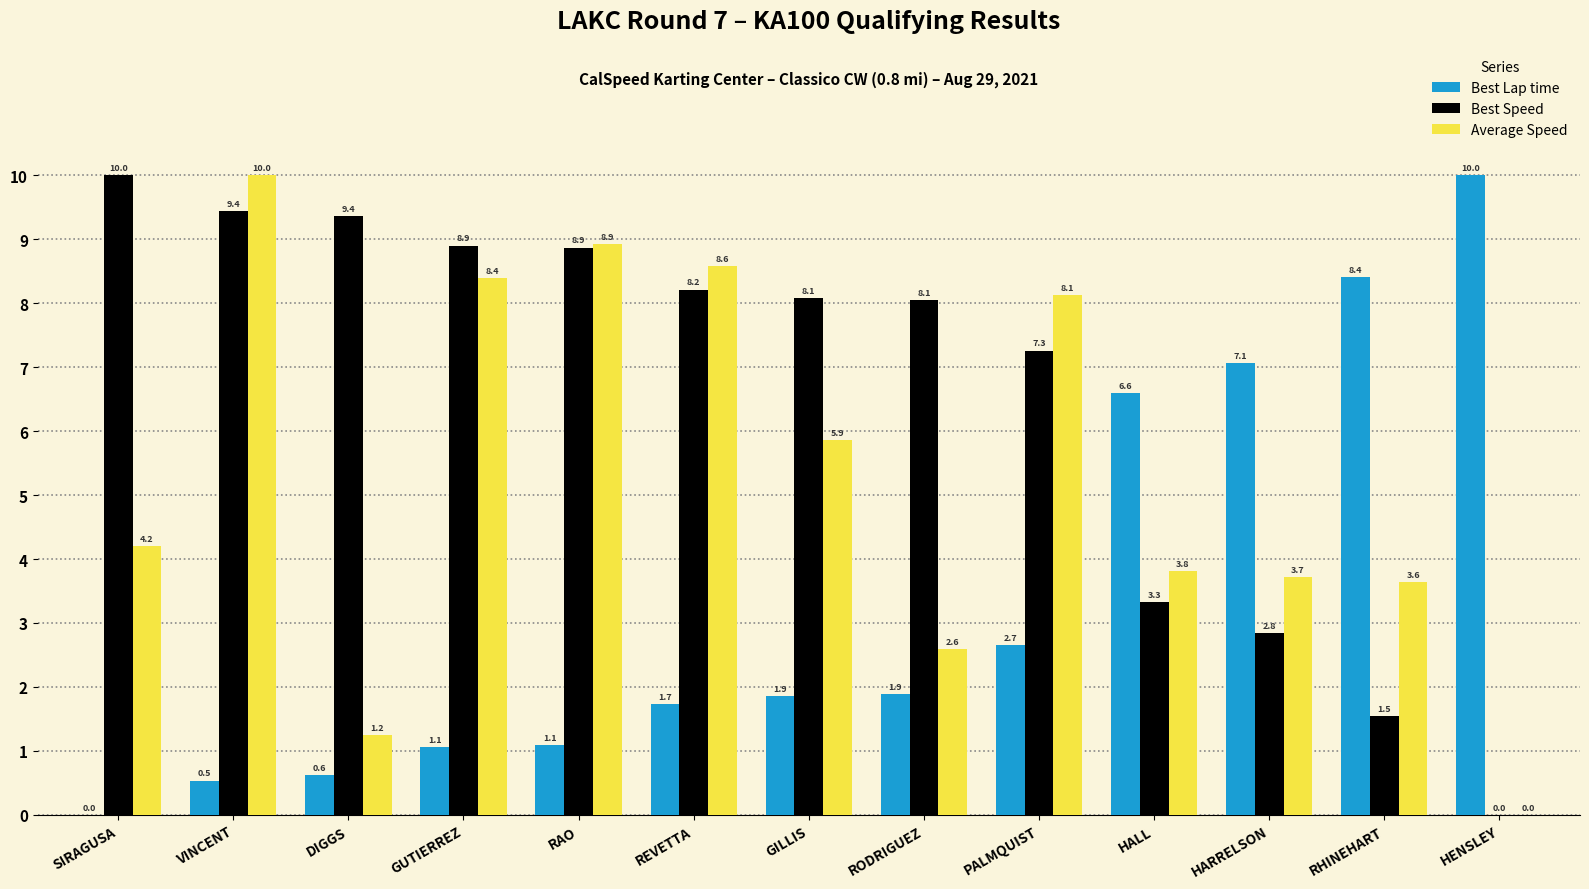

Count the number of categories in the chart.

13